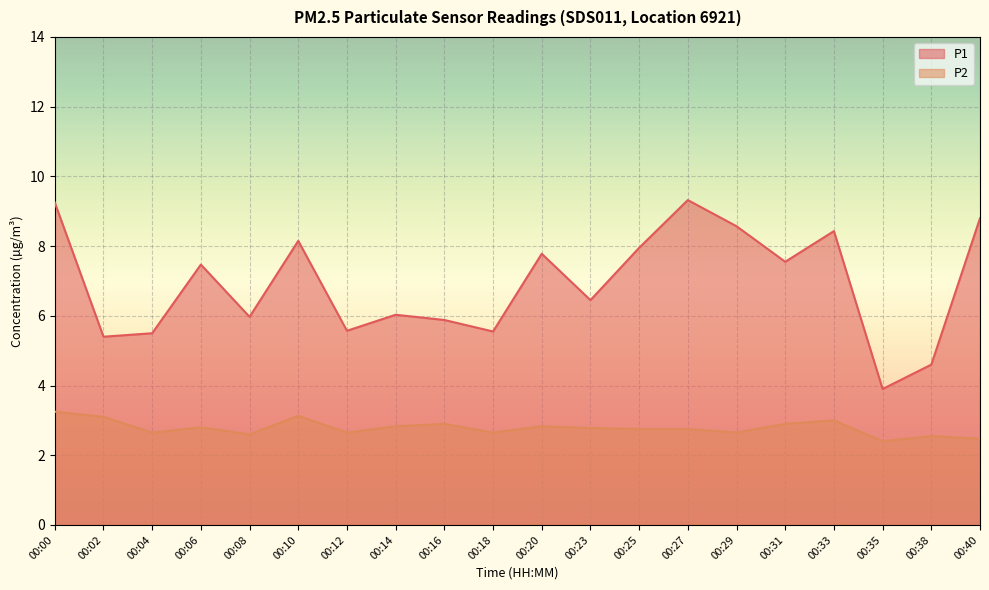

What is the difference between the second highest and minimum values in the P1 series?

5.3